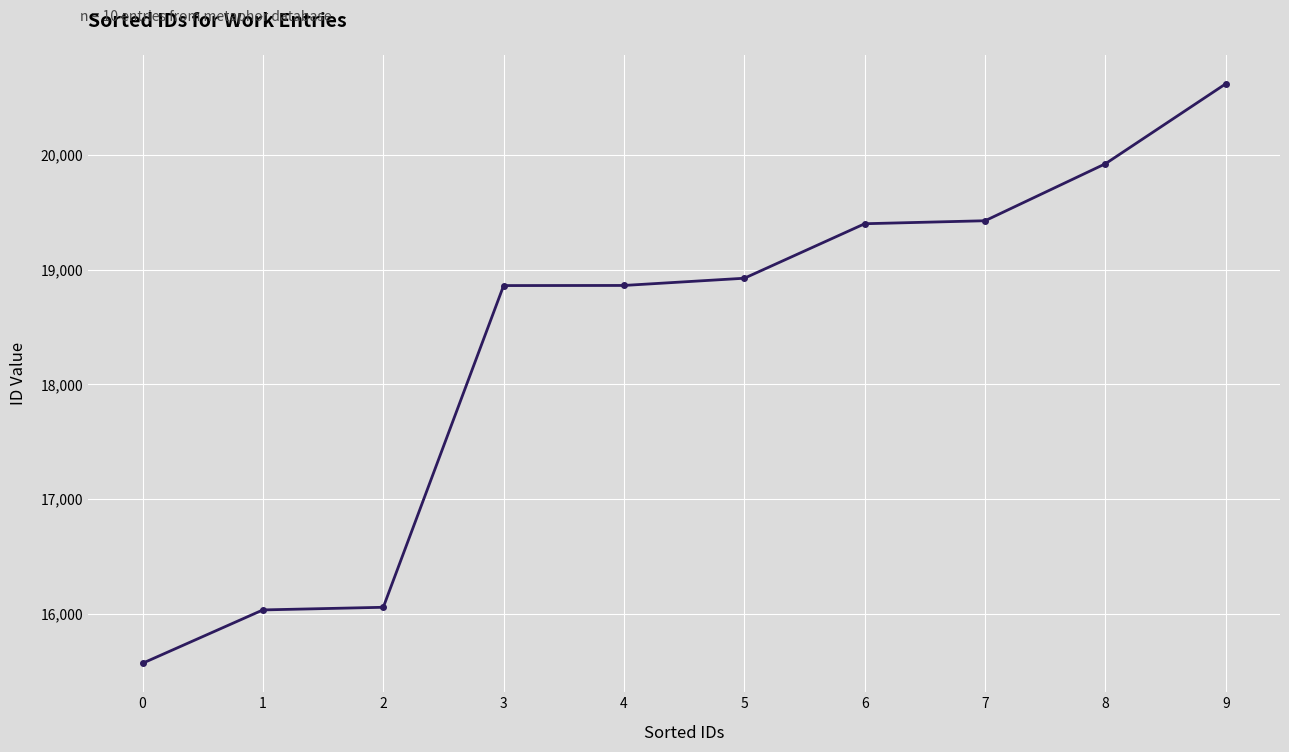

What is the change in value from 3 to 6?

+539